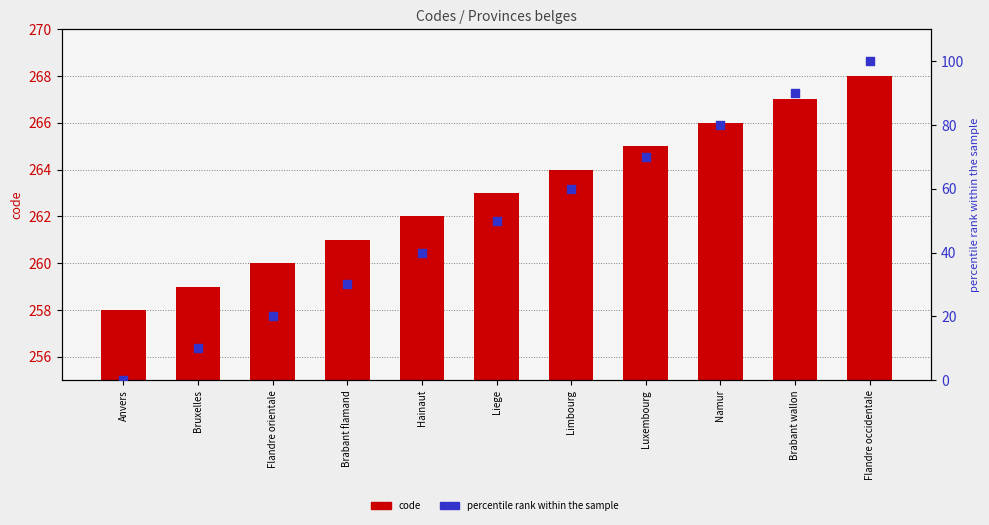

What is the total value across all series at Luxembourg?

335